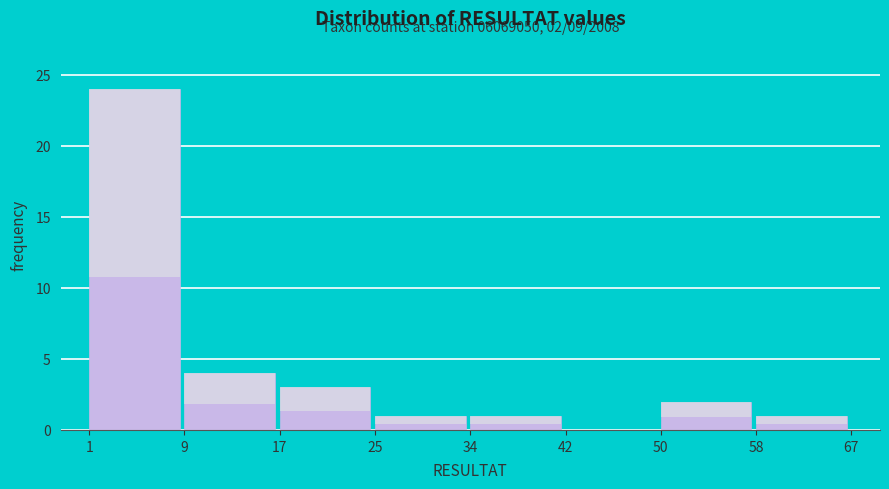

Reading left to right, list all the values displayed in this chart.

1=24	9=4	17=3	25=1	34=1	42=0	50=2	58=1